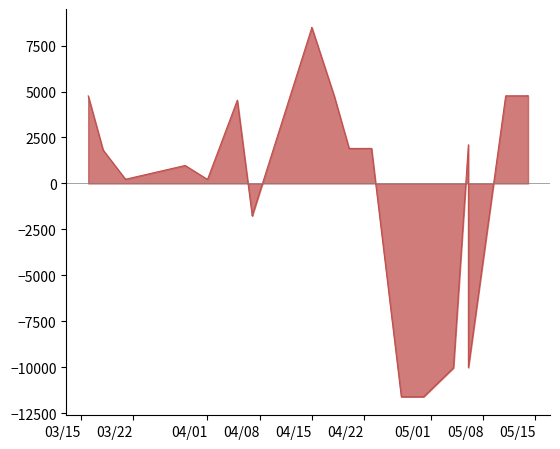

Is it true that the value at 4/30/22 is -11612.2?

True